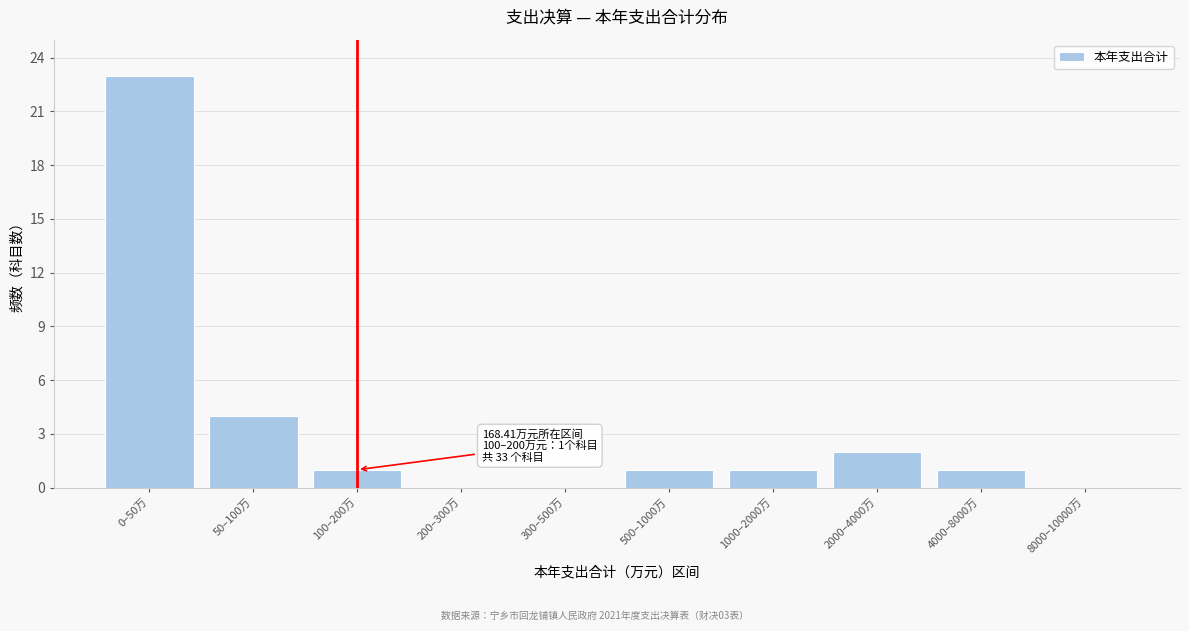

Reading left to right, extract all data points from this chart.

0–50万=23	50–100万=4	100–200万=1	200–300万=0	300–500万=0	500–1000万=1	1000–2000万=1	2000–4000万=2	4000–8000万=1	8000–10000万=0